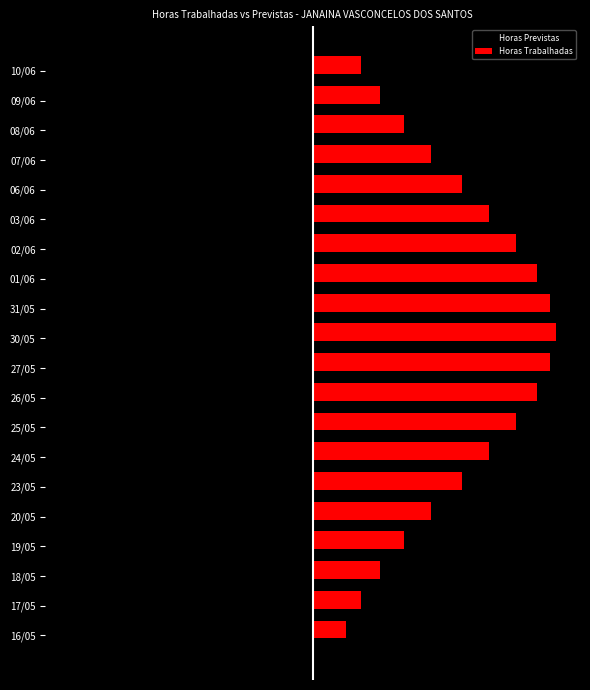

What are all the series names shown in the legend?

Horas Previstas, Horas Trabalhadas